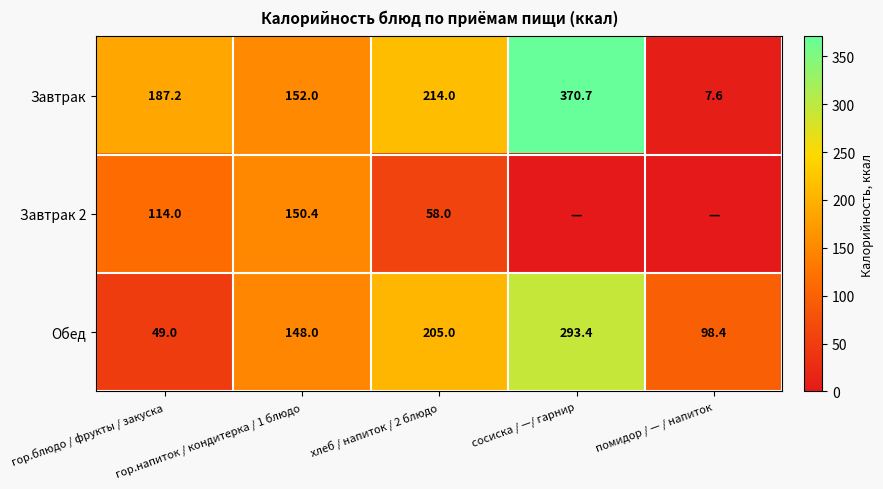

True or false: Завтрак 2 has a value of 114.0 at гор.блюдо / фрукты / закуска.

True